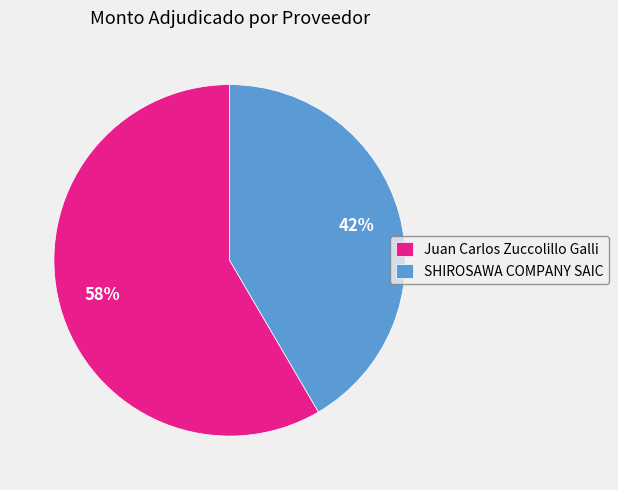

Is the sum of SHIROSAWA COMPANY SAIC and Juan Carlos Zuccolillo Galli greater than half?

Yes